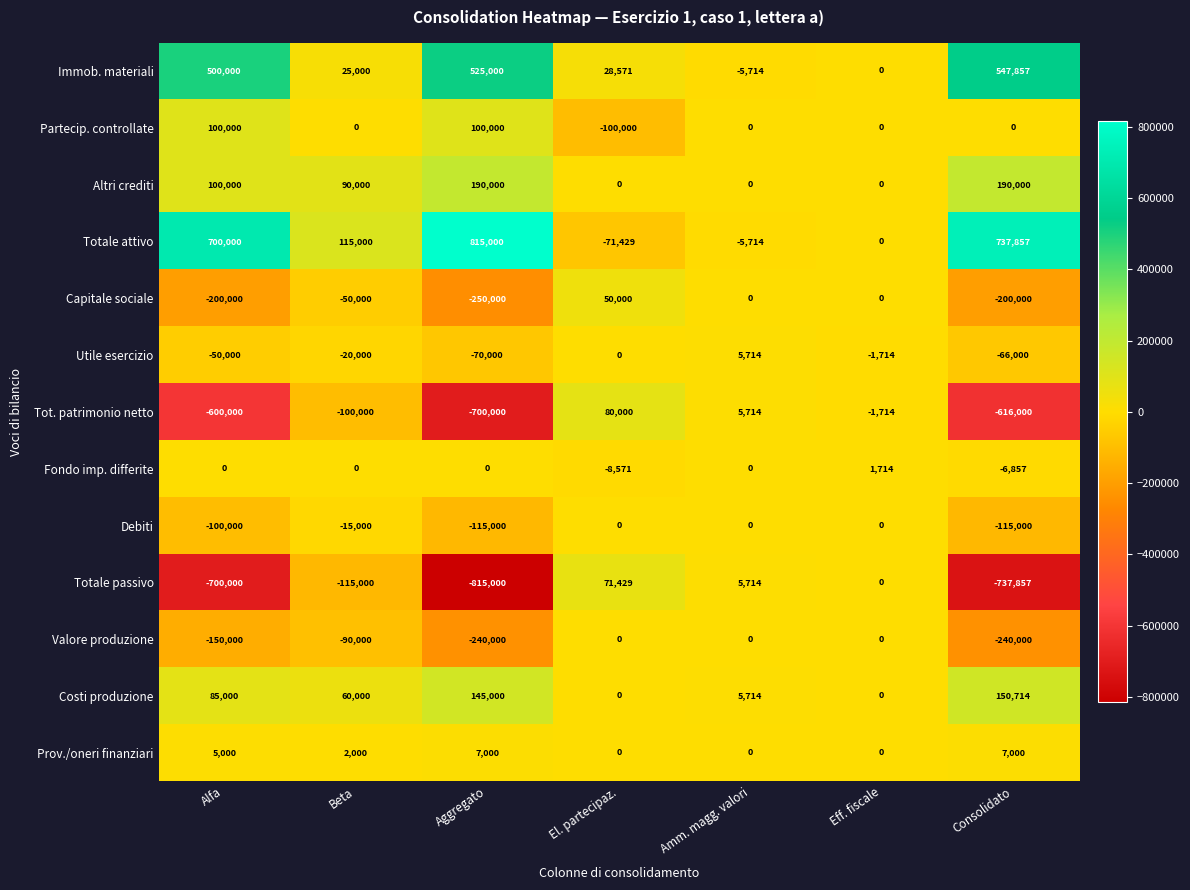

What is the spread (max minus min) of values at Consolidato?

1475714